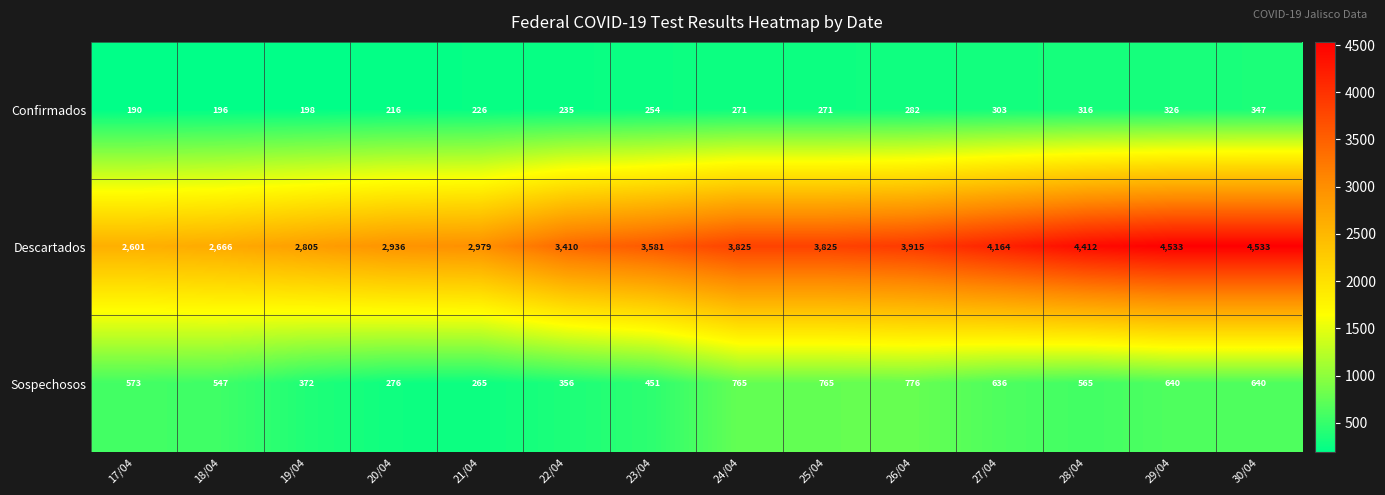

Which label corresponds to the smallest value in the chart?

17/04